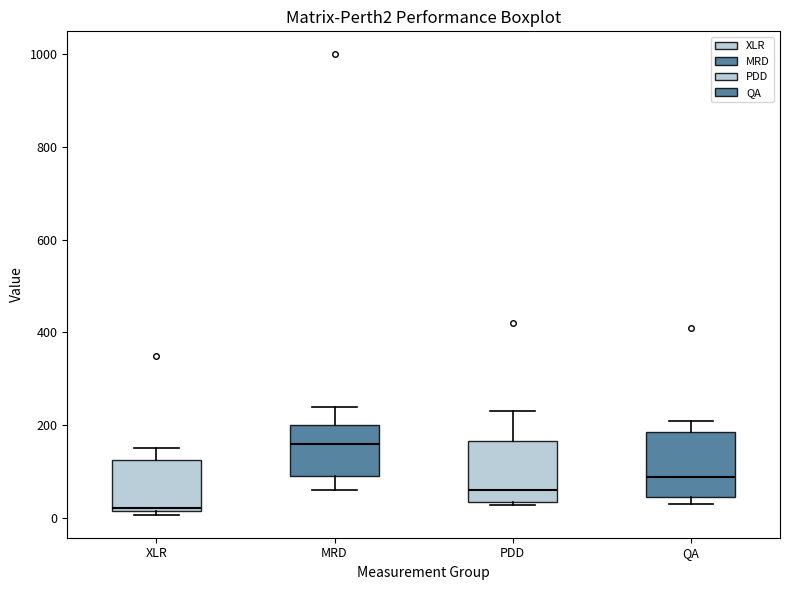

Reading left to right, read every box against the y-axis: the position of its median line, the range the box covers, and the ends of its whiskers. The values are not printed on the chart, so give them approximately, as read against the axis.

XLR: median 20, box 20 to 120, whiskers 0 to 160
MRD: median 160, box 100 to 200, whiskers 60 to 240
PDD: median 60, box 40 to 160, whiskers 20 to 240
QA: median 80, box 40 to 180, whiskers 40 (just below the box's lower edge) to 200